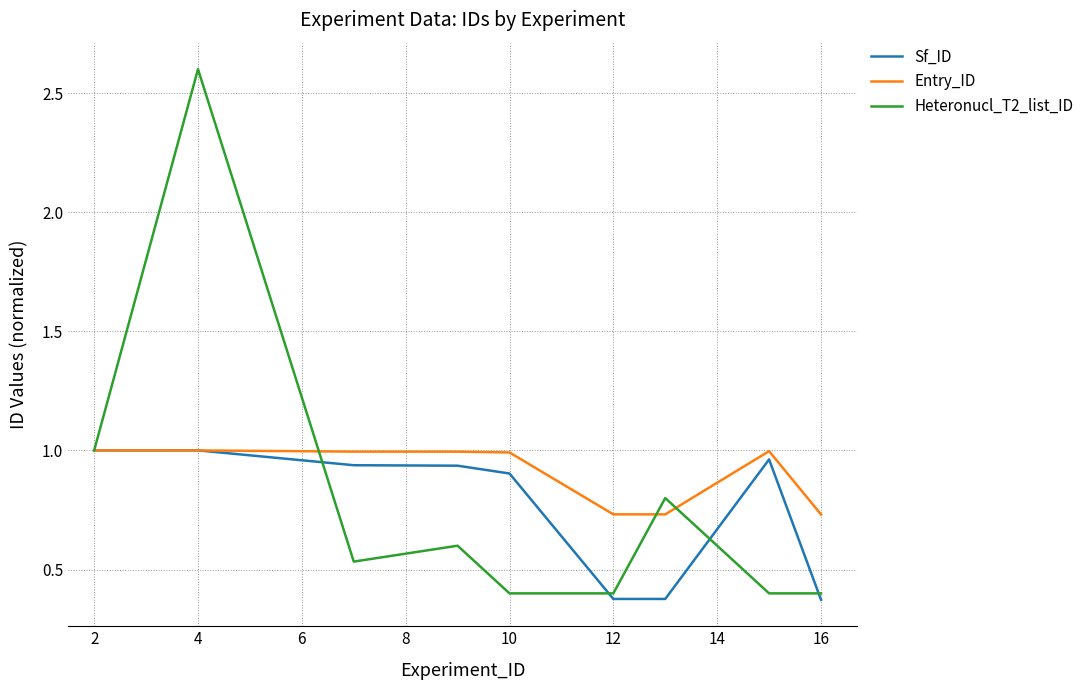

Which series has the widest spread of values?

Heteronucl_T2_list_ID